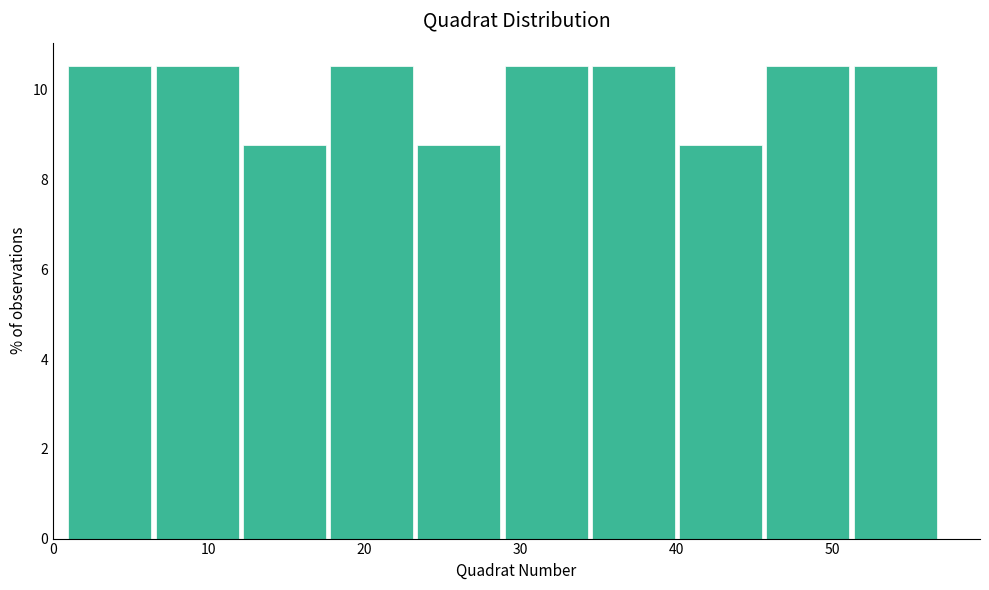

Reading left to right, list every bar in this chart as the range it spans on the x-axis followed by its height. Neither the bar edges nor the heights are printed on the chart, so give them approximately, as read against the axes.

1.0 to 6.6: 10.6
6.6 to 12.2: 10.6
12.2 to 17.8: 8.8
17.8 to 23.4: 10.6
23.4 to 29.0: 8.8
29.0 to 34.6: 10.6
34.6 to 40.2: 10.6
40.2 to 45.8: 8.8
45.8 to 51.4: 10.6
51.4 to 57.0: 10.6